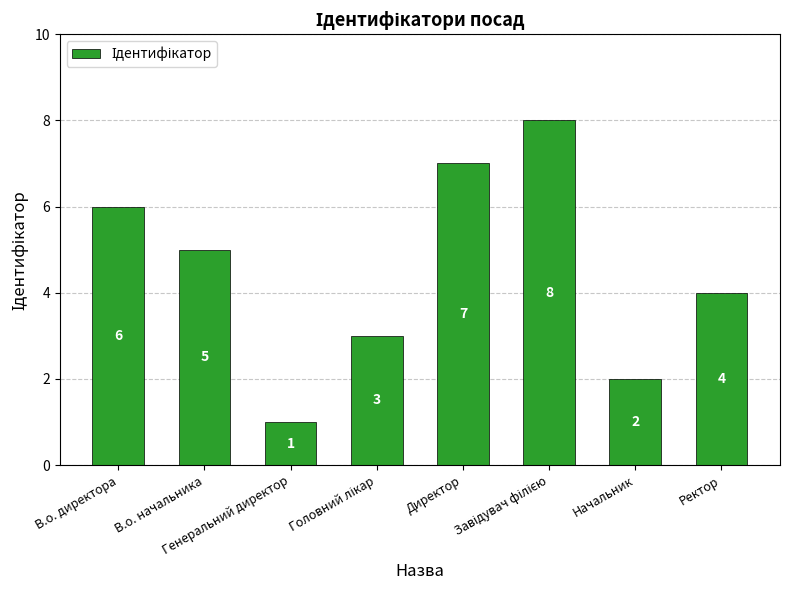

True or false: the data shows 4 at Ректор.

True